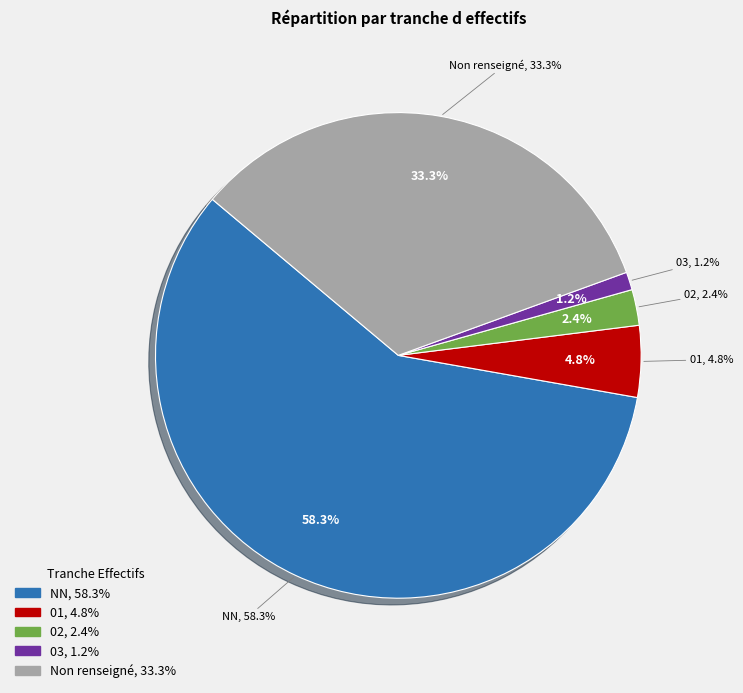

What is the majority slice?

NN